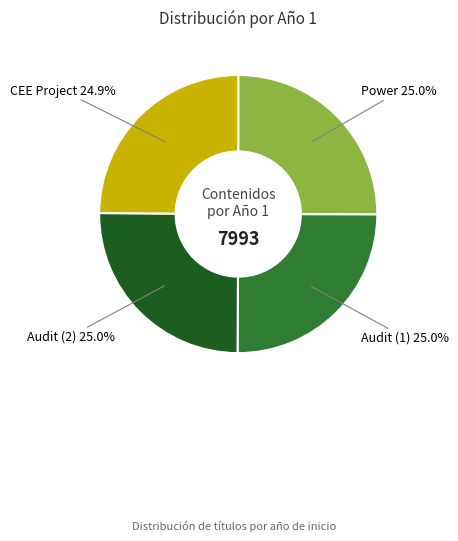

How many slices are in this pie chart?

4